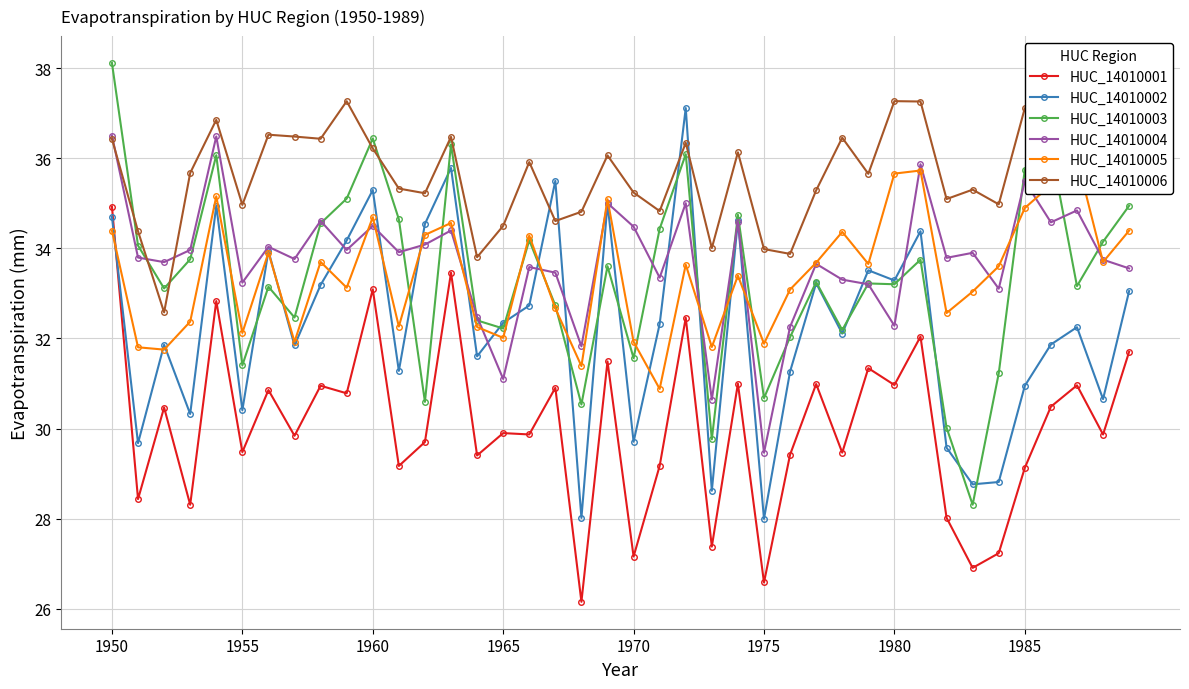

Is it true that HUC_14010003 equals 31.6 at 1970?

True